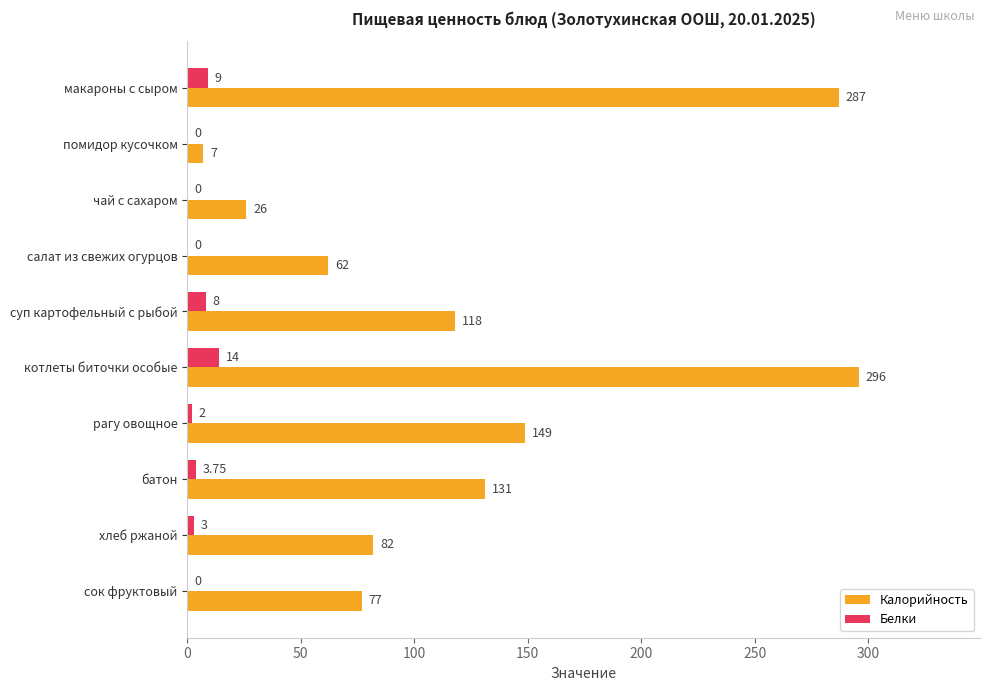

Which series changed the most between макароны с сыром and хлеб ржаной?

Калорийность